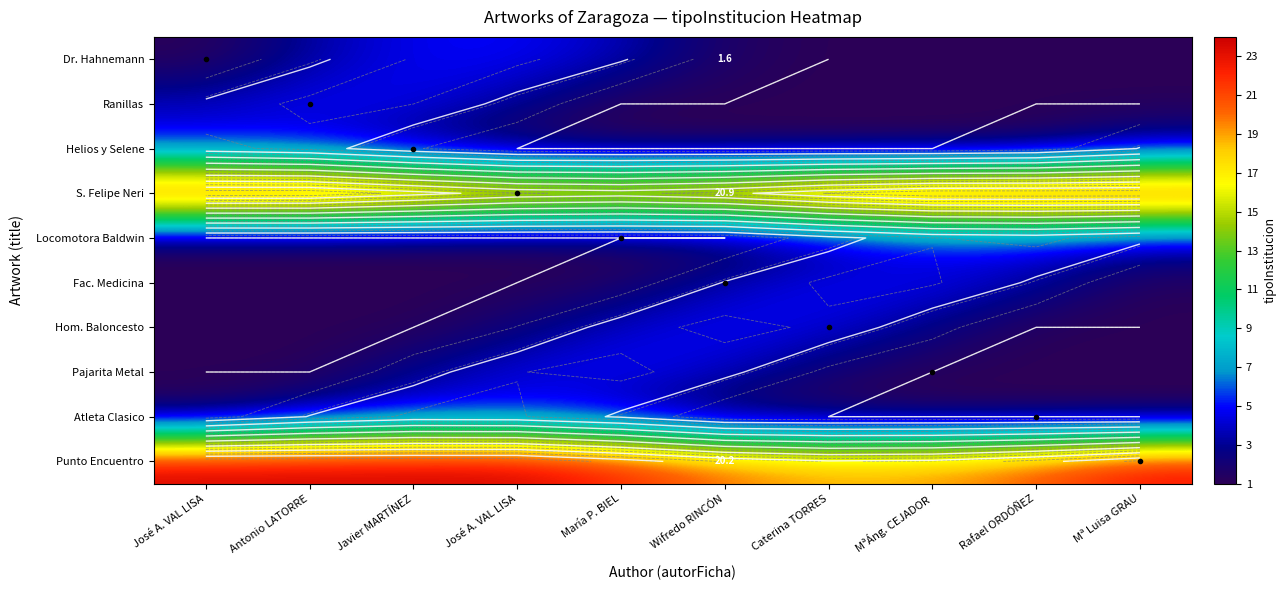

Is the value of Helios y Selene at Mª Luisa GRAU greater than the value of S. Felipe Neri at José A. VAL LISA?

No